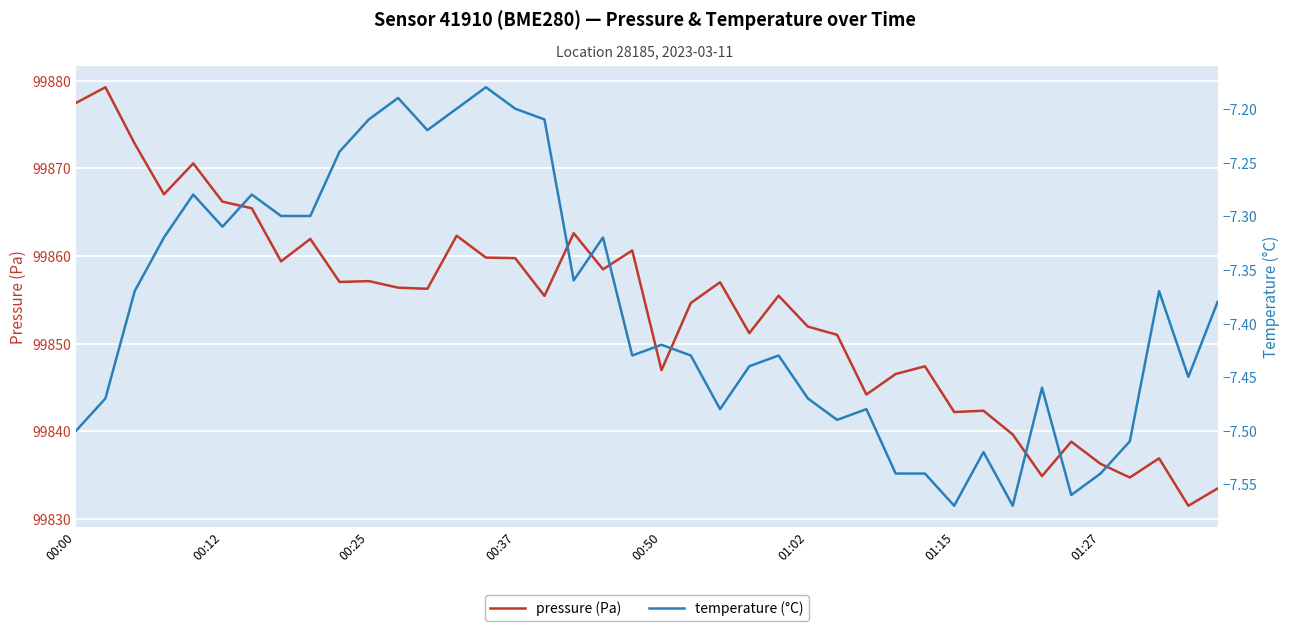

Where does the pressure (Pa) series first go above 99856?

00:00